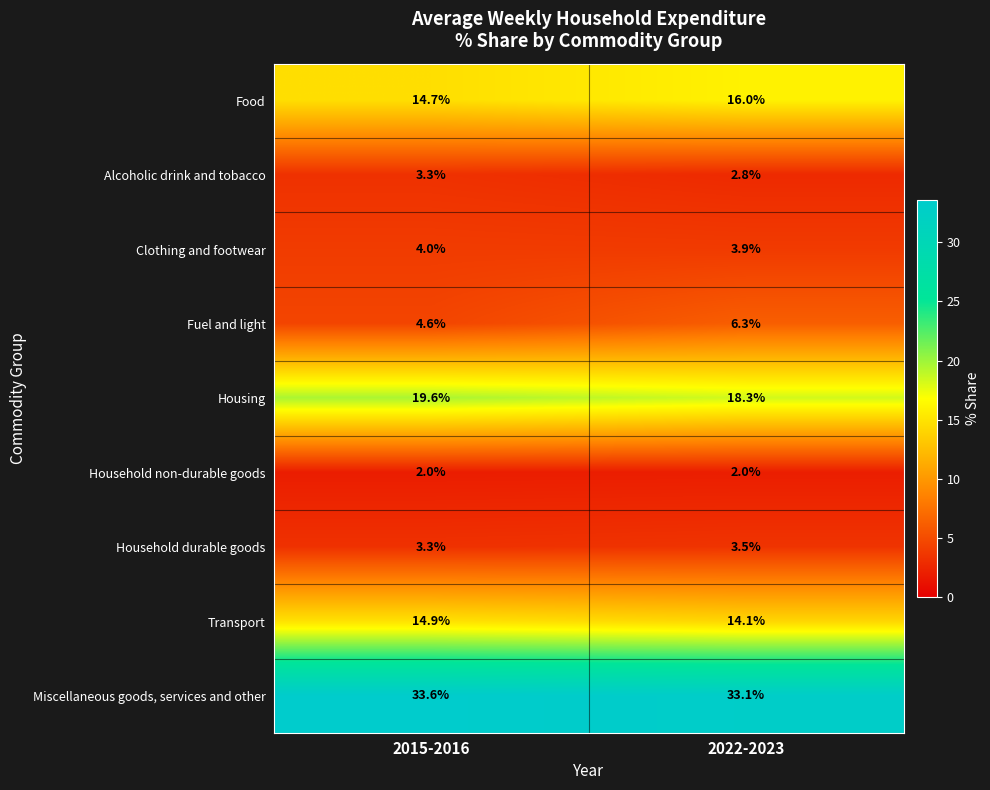

Which series has the largest total across all categories?

Miscellaneous goods, services and other